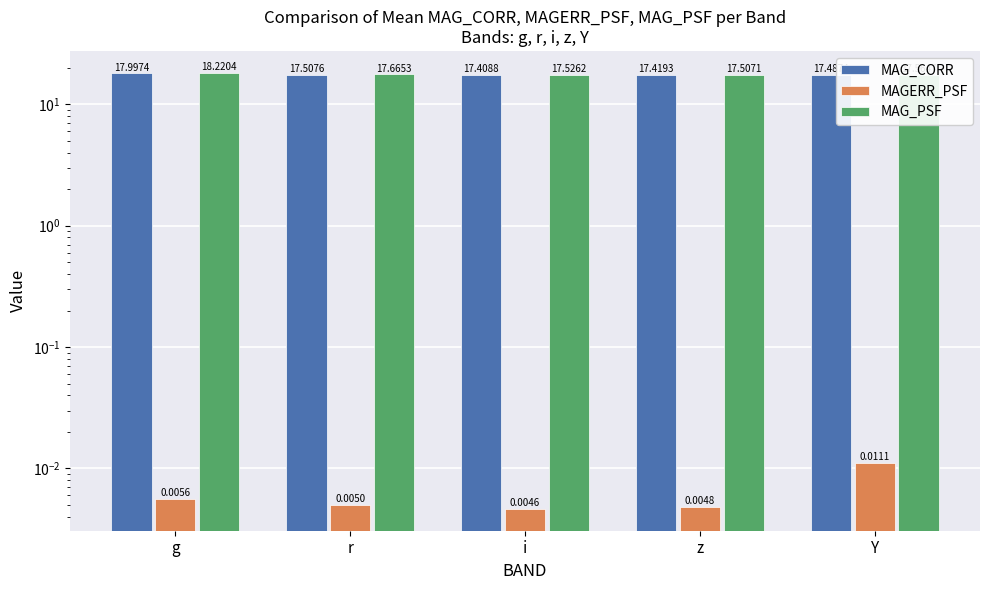

Rank the series at r from highest to lowest value.

MAG_PSF, MAG_CORR, MAGERR_PSF